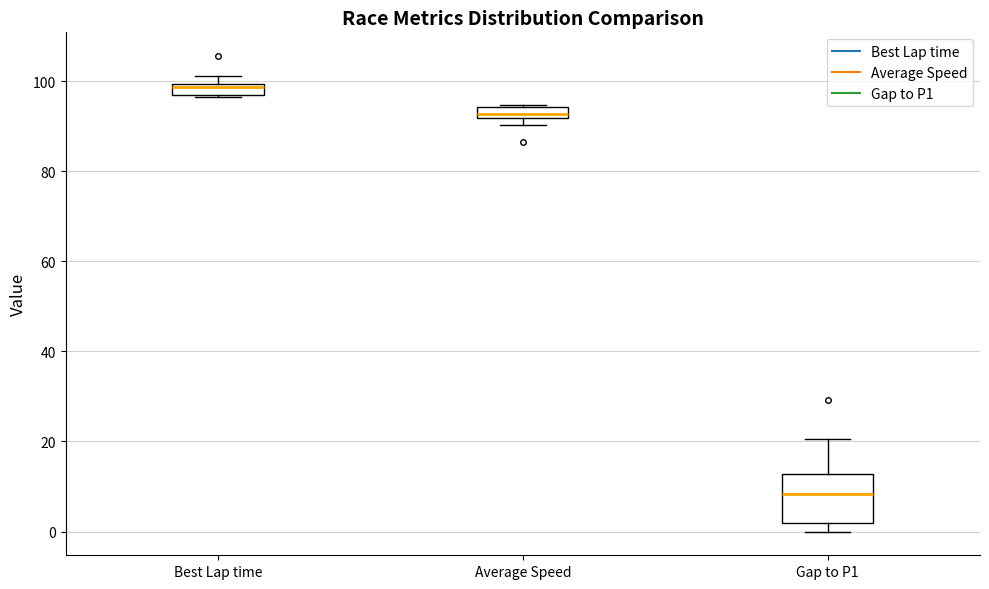

Where is the upper edge of the box for Average Speed on the y-axis? The values are not printed on the chart, so give them approximately, as read against the axis.

94